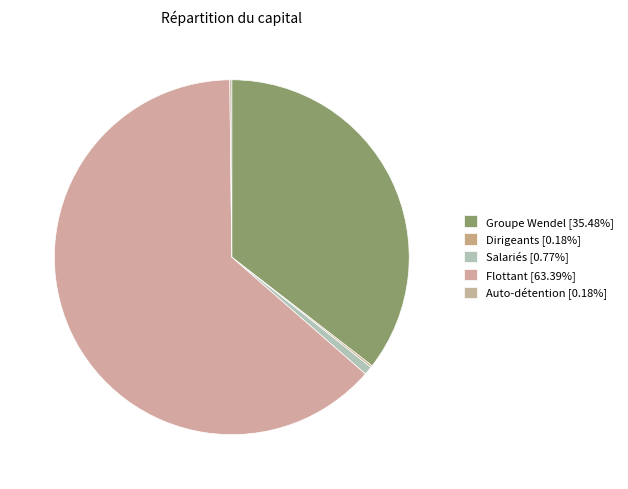

What portion of the pie excludes Flottant?

36.6%